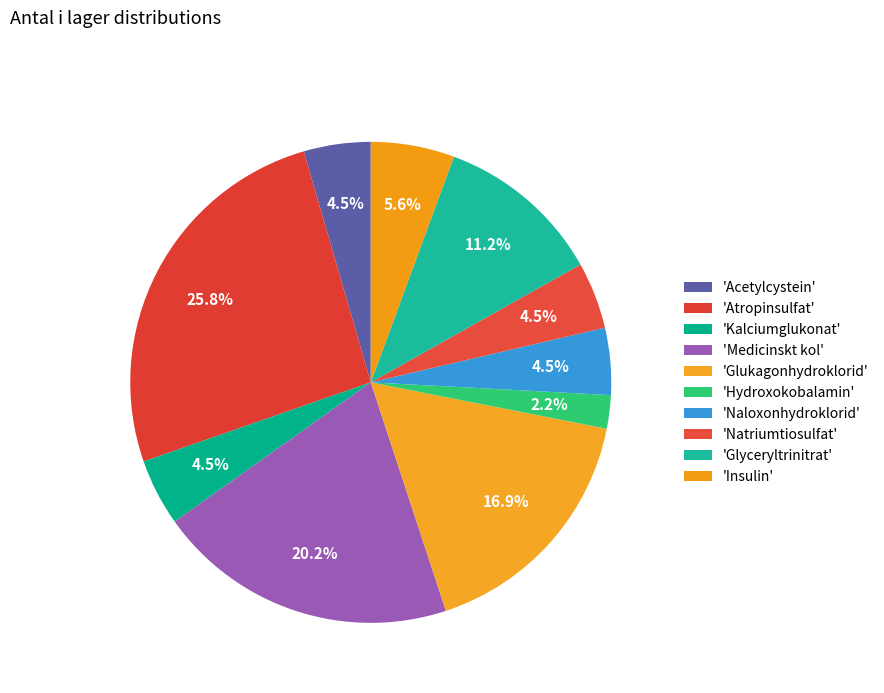

How many slices are in this pie chart?

10